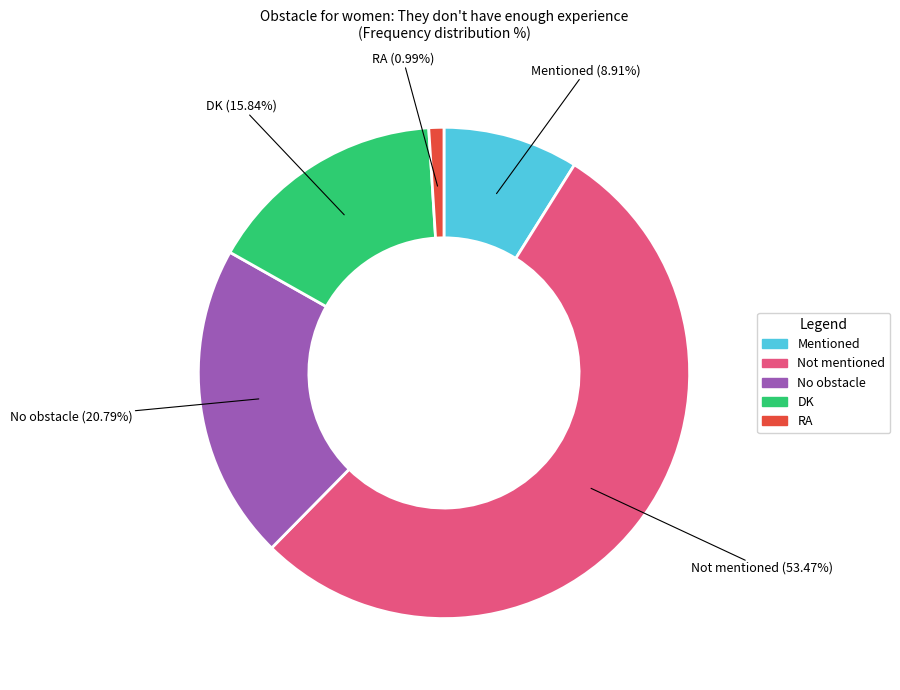

What percentage is the No obstacle slice, to the nearest percent?

21%